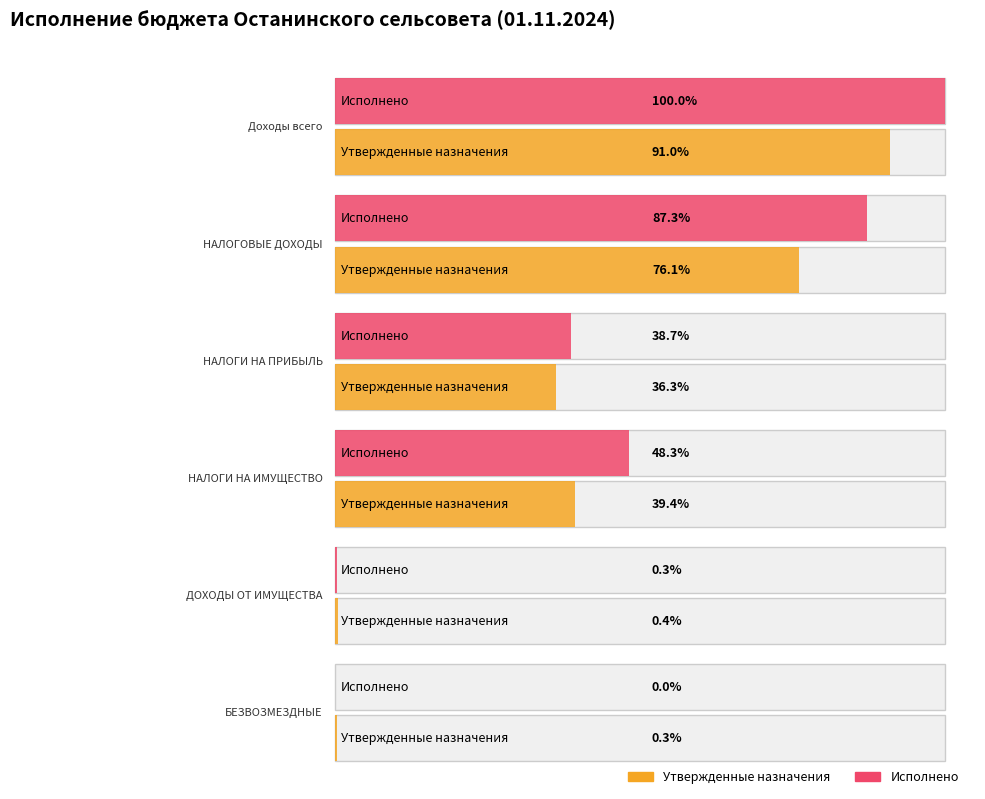

Rank the series by their average value, from lowest to highest.

Утвержденные назначения, Исполнено